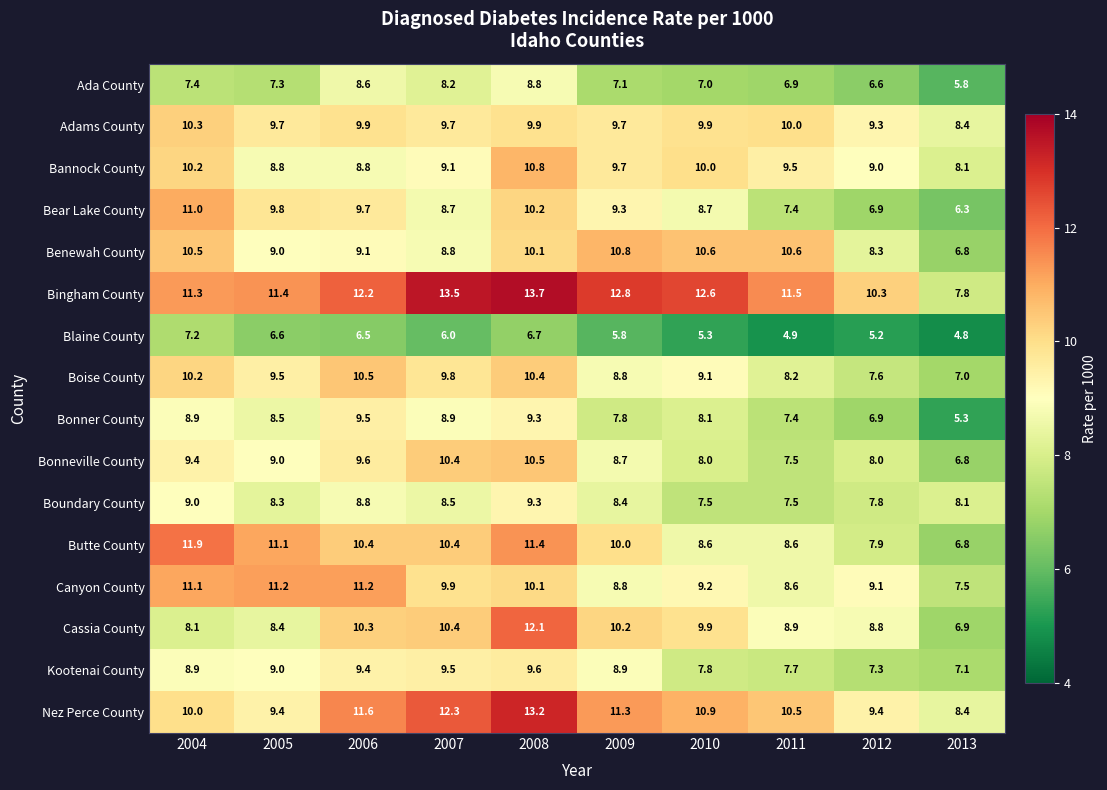

How many categories are shown in the chart?

10